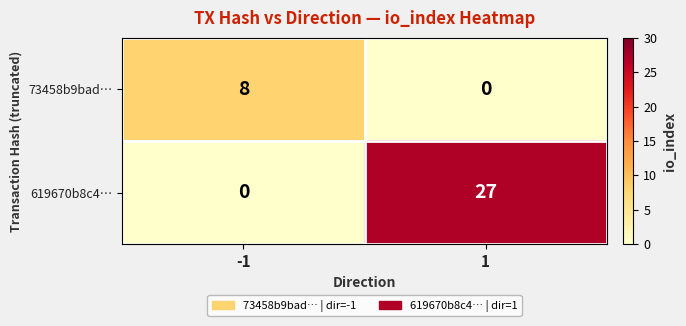

The 619670b8c4… series shows -14 at -1. True or false?

False